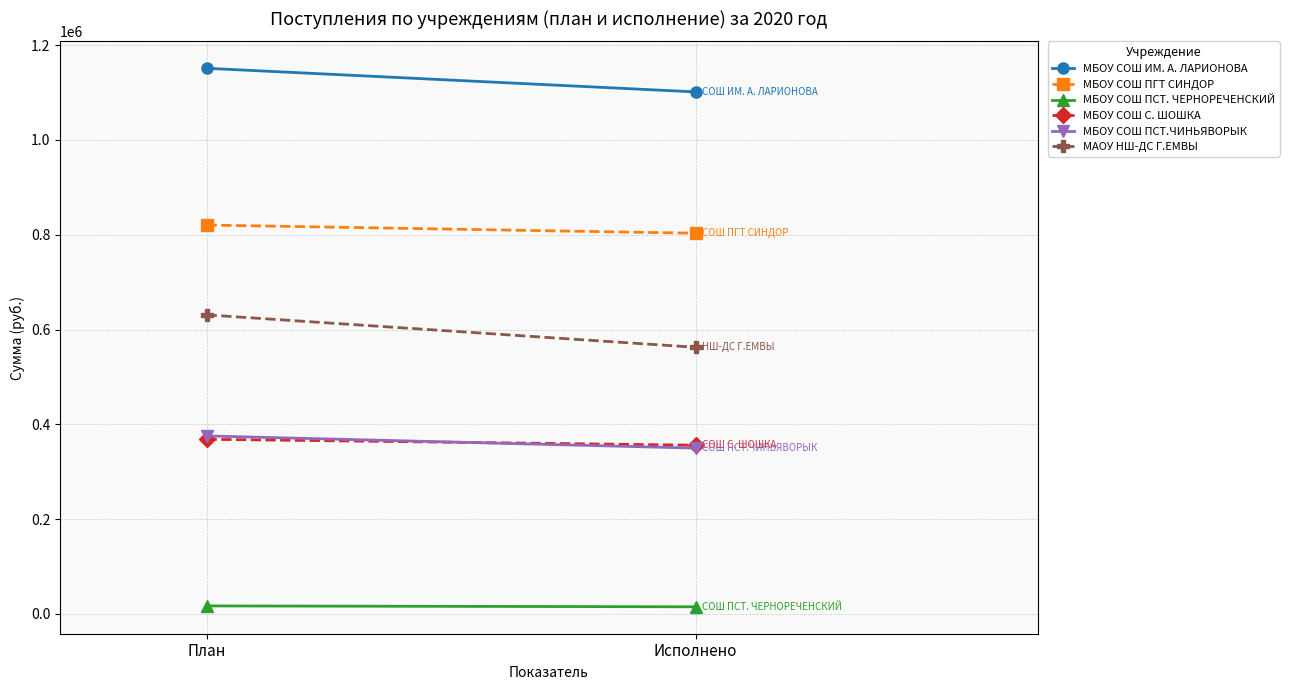

Which label corresponds to the smallest value in the chart?

Исполнено